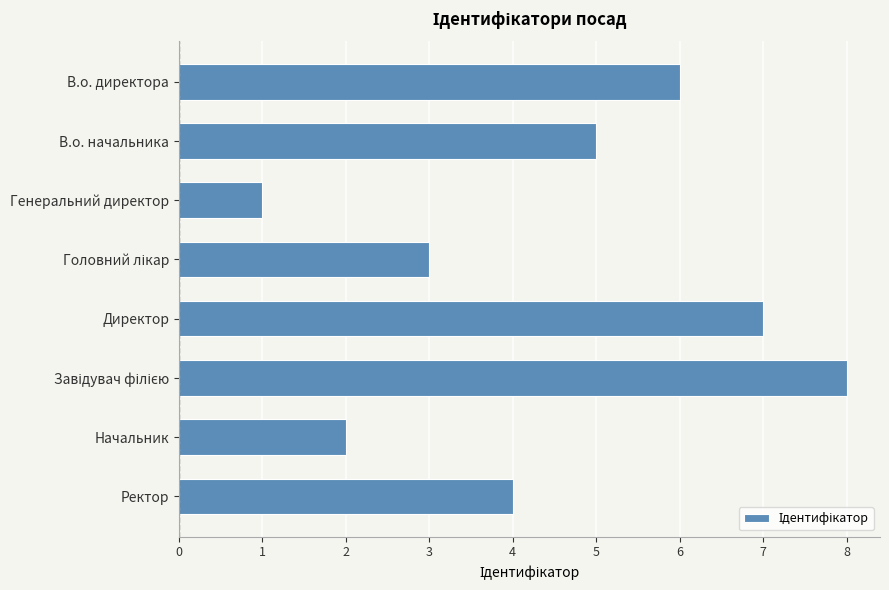

True or false: the data shows 2 at Генеральний директор.

False